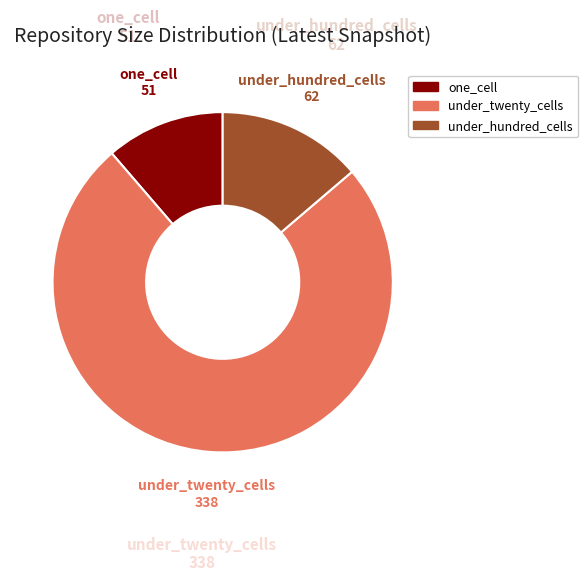

Does any single category account for the majority?

Yes